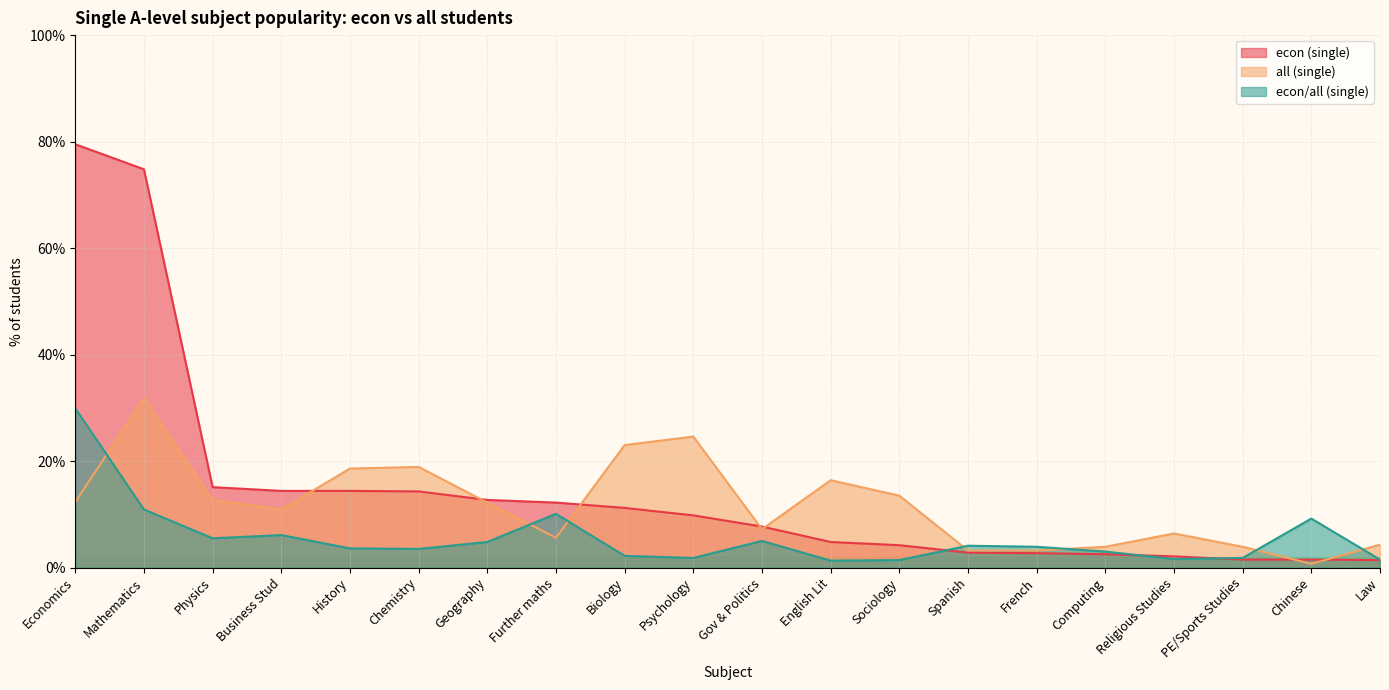

List the labels in order of econ/all (single) value, largest first.

Economics, Mathematics, Further maths, Chinese, Business Stud, Physics, Gov & Politics, Geography, Spanish, French, History, Chemistry, Computing, Biology, Psychology, PE/Sports Studies, Religious Studies, Law, Sociology, English Lit